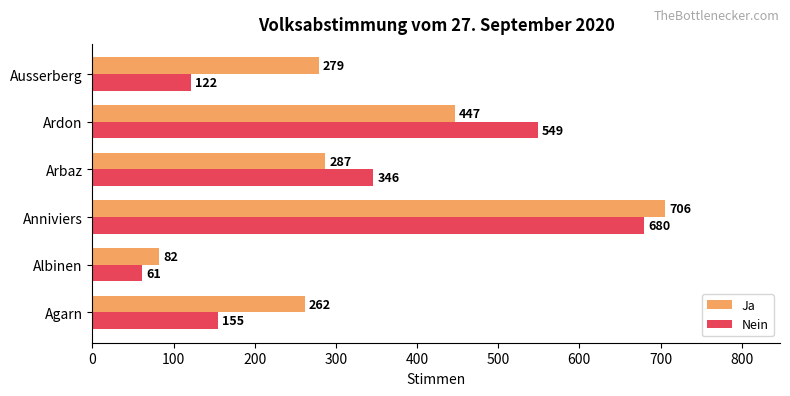

What is the sum of all Nein values?

1913